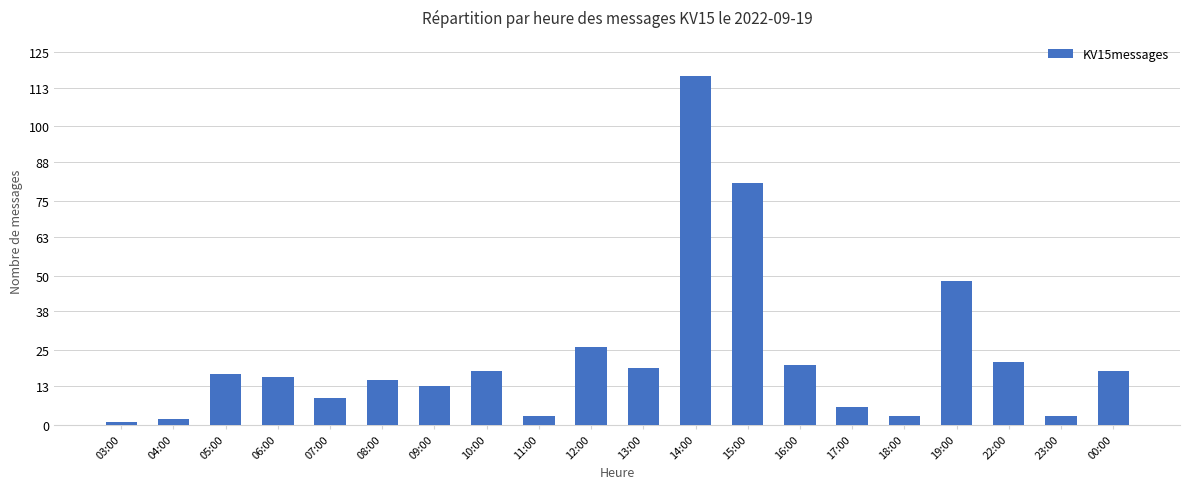

What is the label of the 9th bar from the left?

11:00